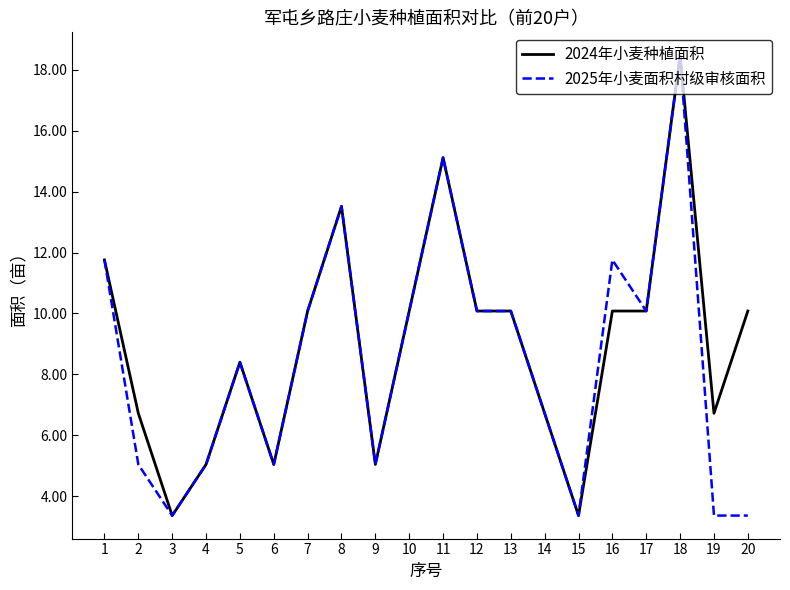

The value of 2025年小麦面积村级审核面积 at 6 is 5.0. True or false?

True